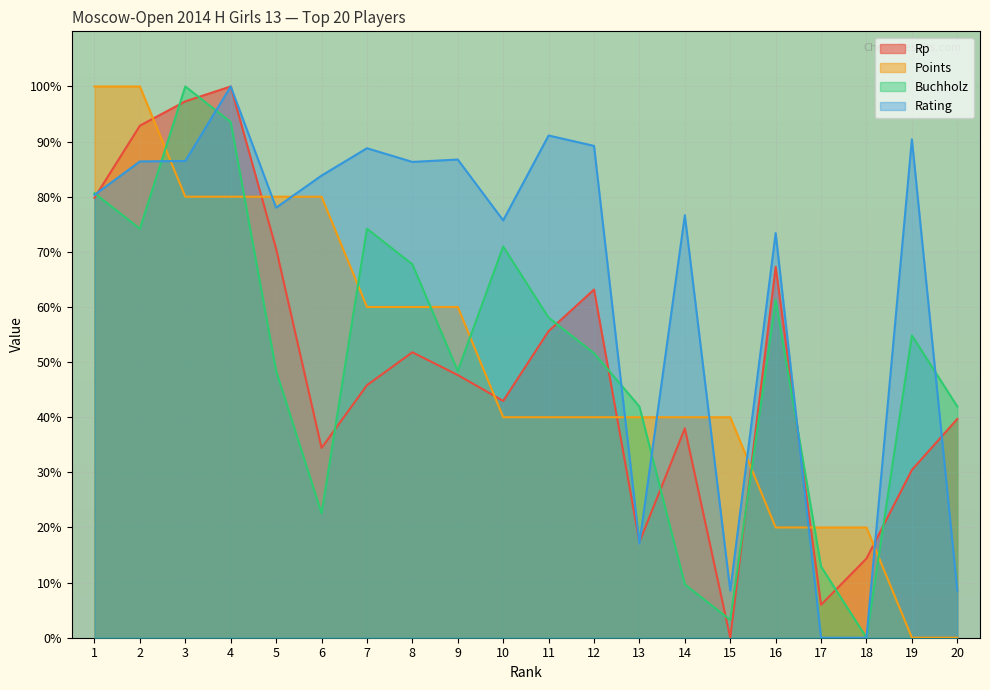

What is the difference between the maximum and minimum values in the Buchholz series?

100.0